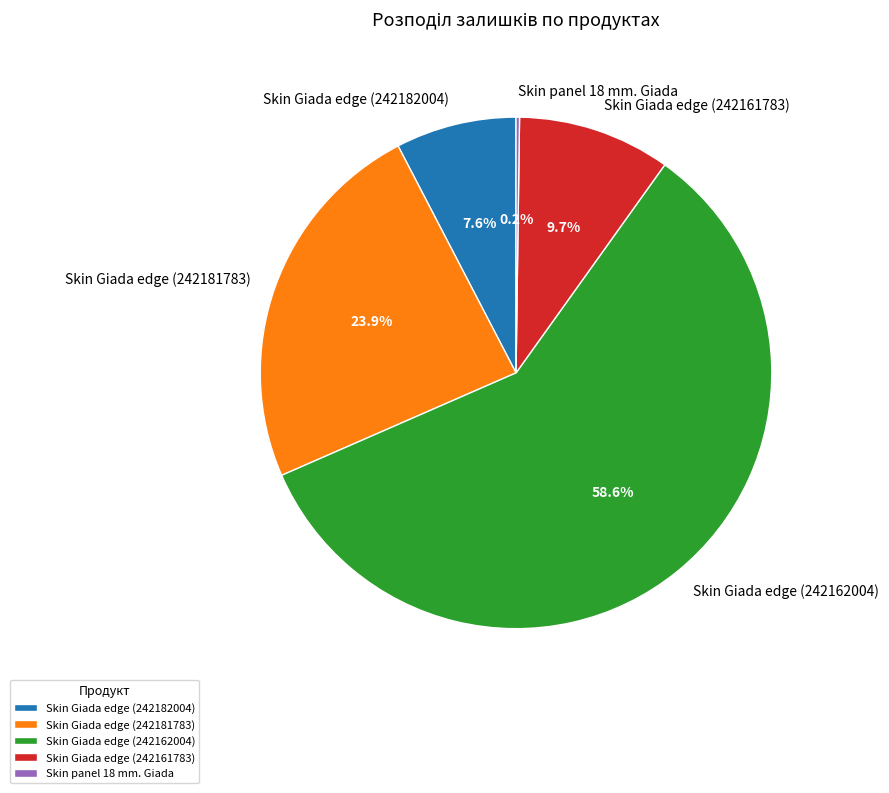

Combined, do Skin Giada edge (242182004) and Skin Giada edge (242181783) account for over 50%?

No